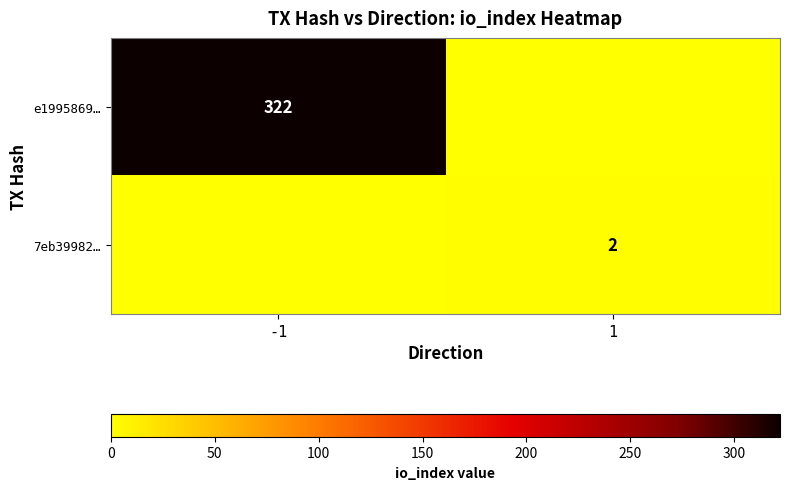

Is the value of e1995869… at -1 greater than the value of 7eb39982… at 1?

Yes